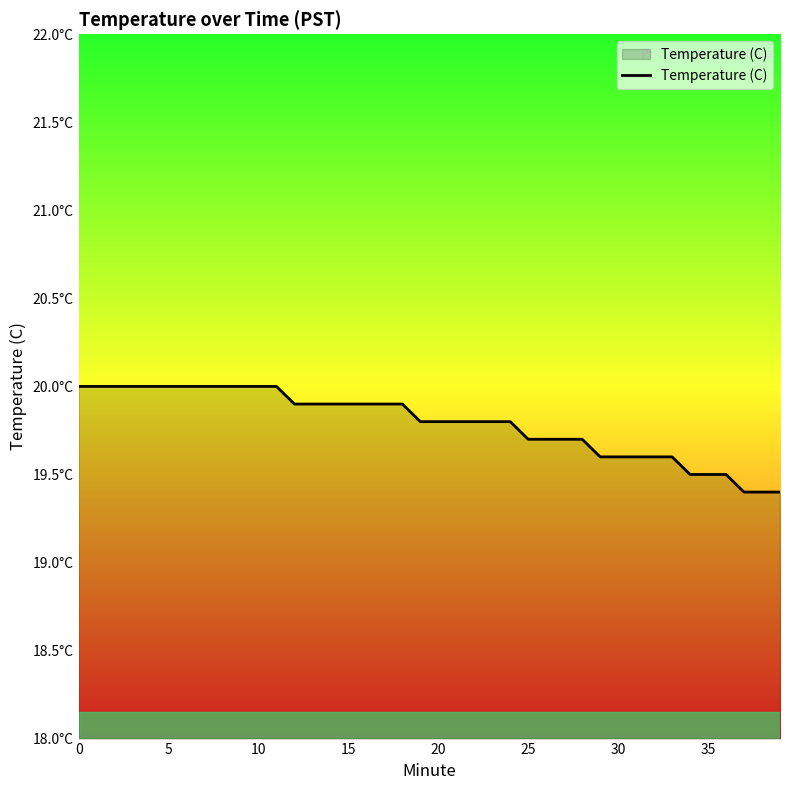

True or false: there are more than 0 points higher than both neighbors.

False